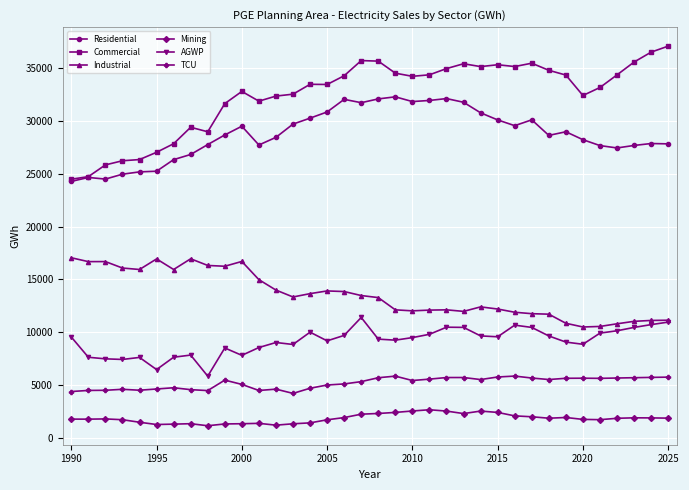

How many lines are shown in the chart?

6